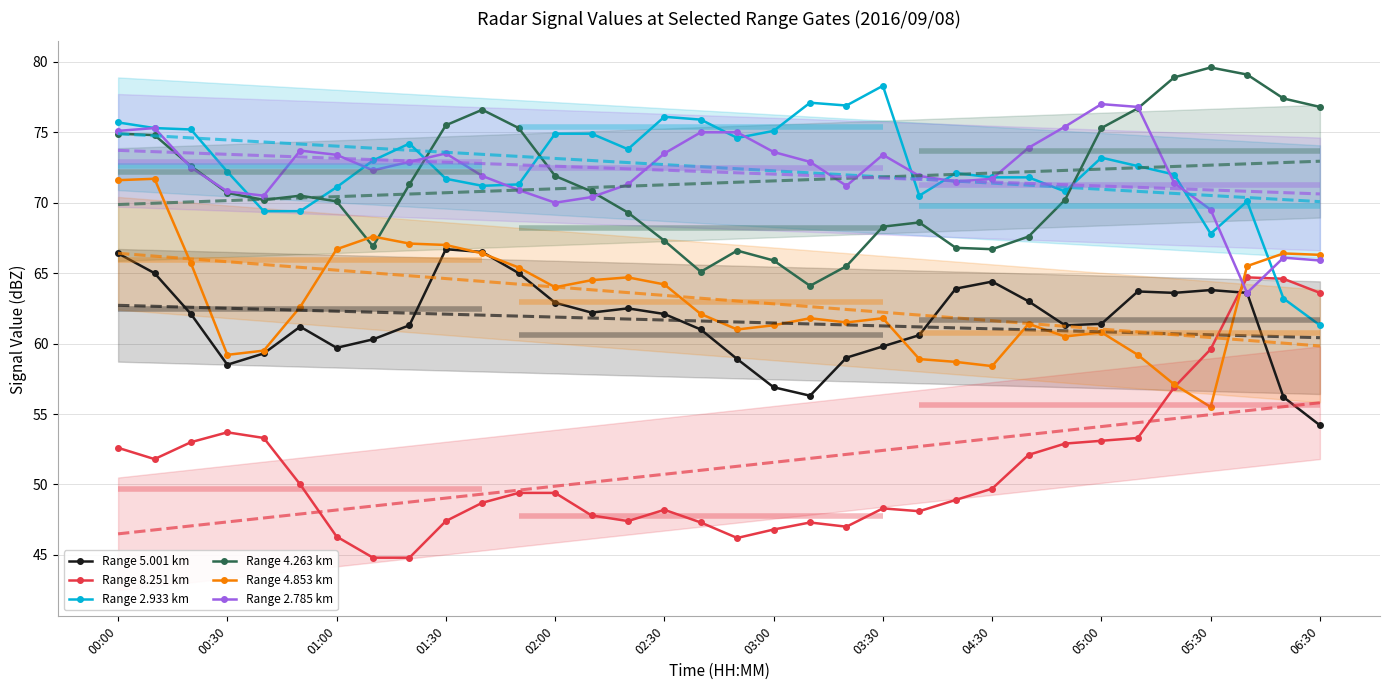

Count the number of categories in the chart.

34